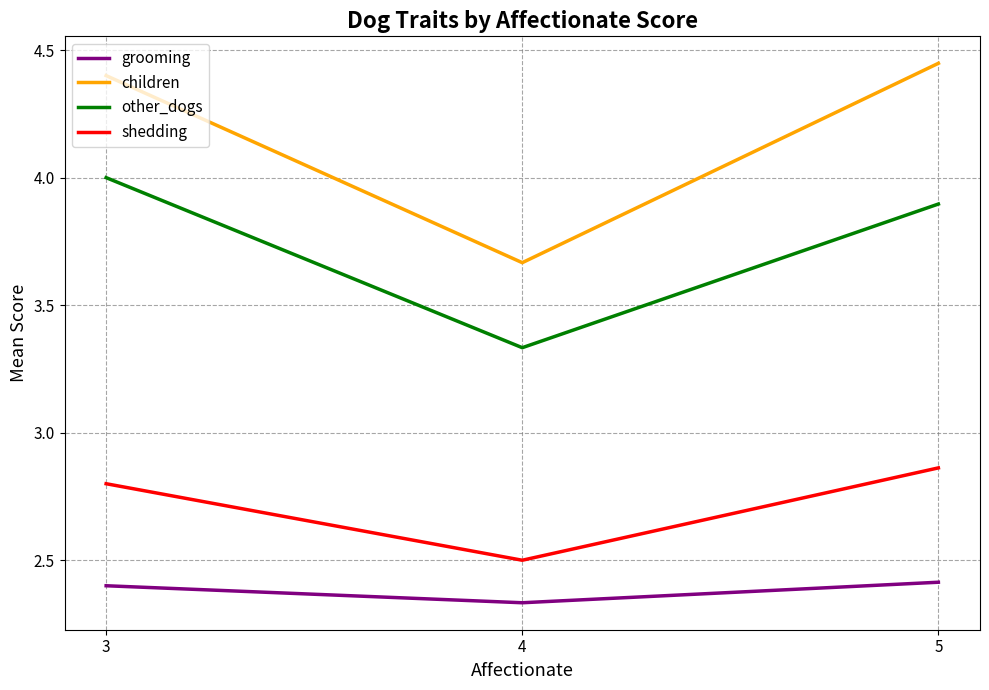

At 4, list the series in order from largest to smallest.

children, other_dogs, shedding, grooming